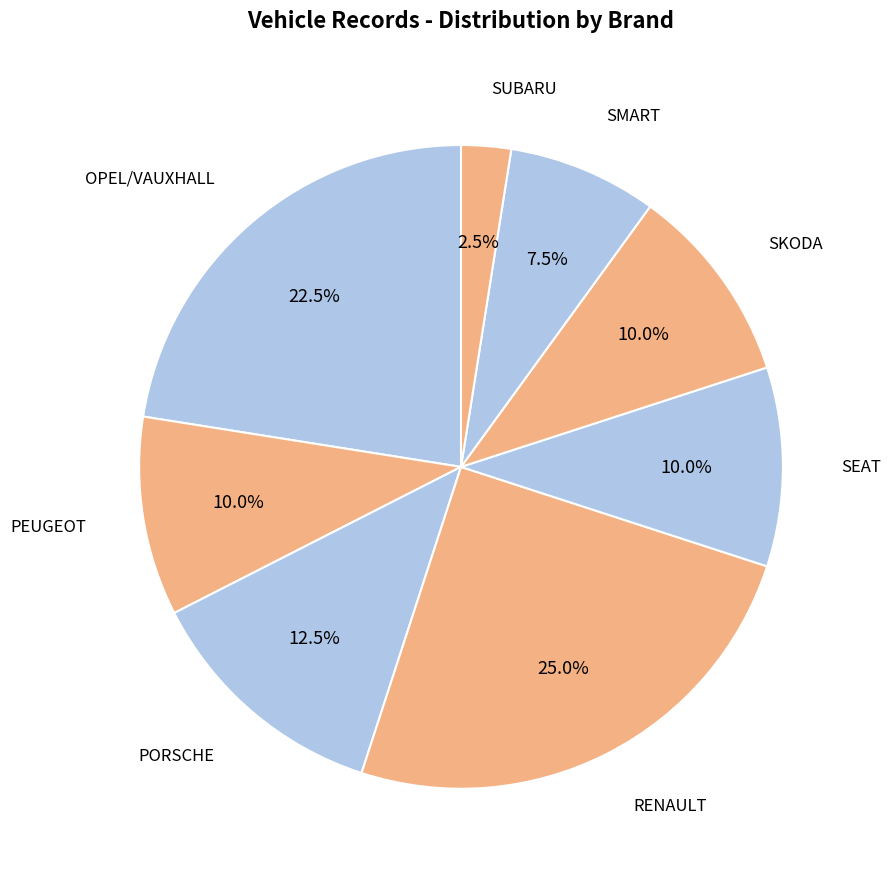

Is OPEL/VAUXHALL the majority of the pie?

No